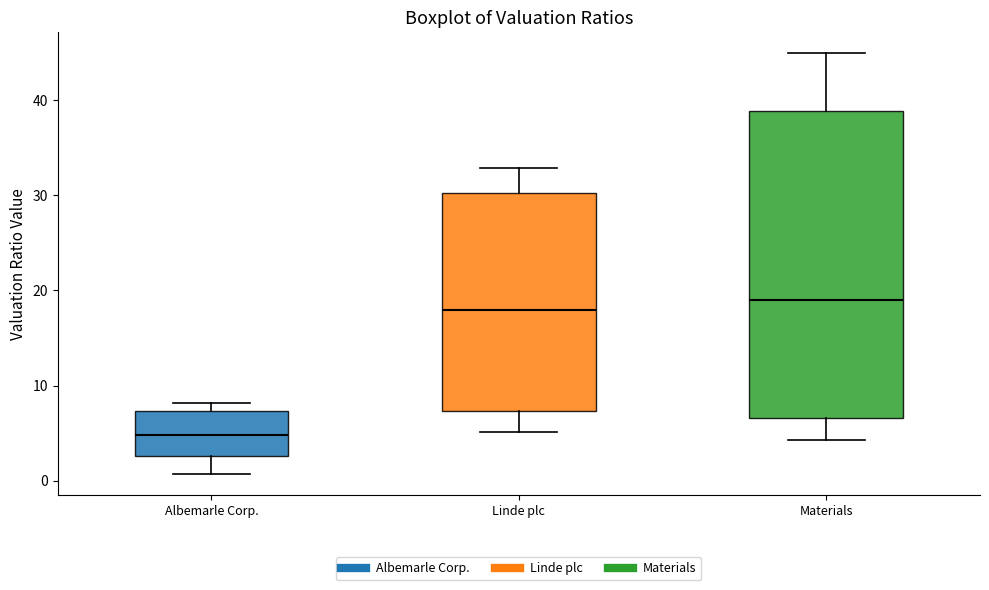

Which box's median line is the lowest?

Albemarle Corp.